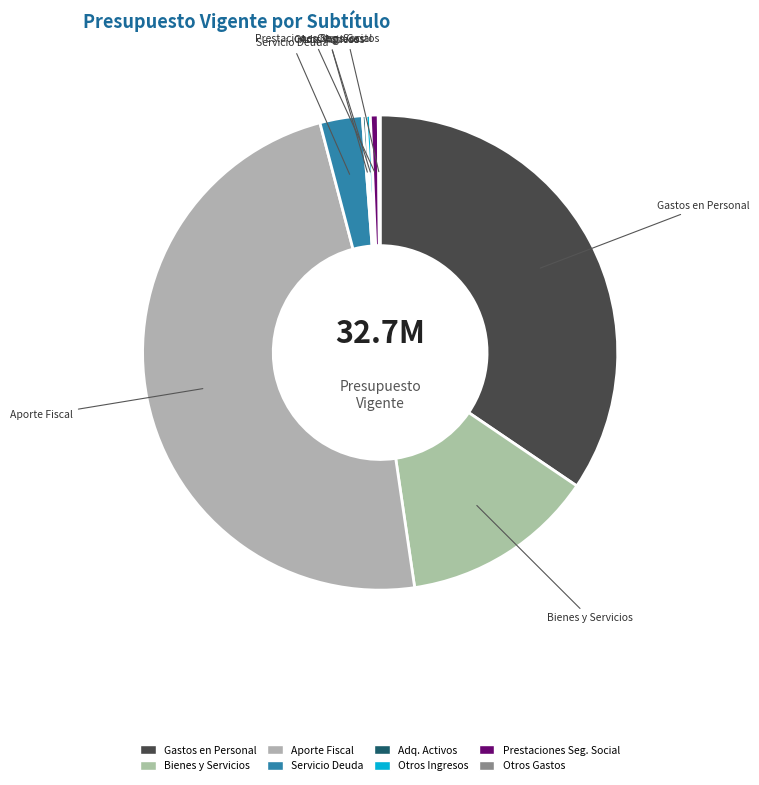

Is there a majority slice in this chart?

No